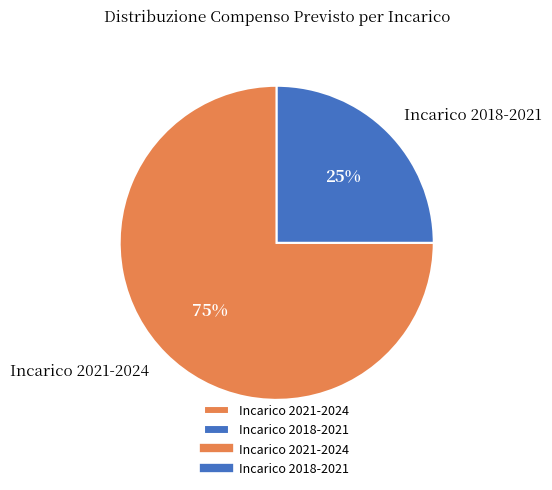

What is the ratio of the value at Incarico 2018-2021 to the value at Incarico 2021-2024?

0.3